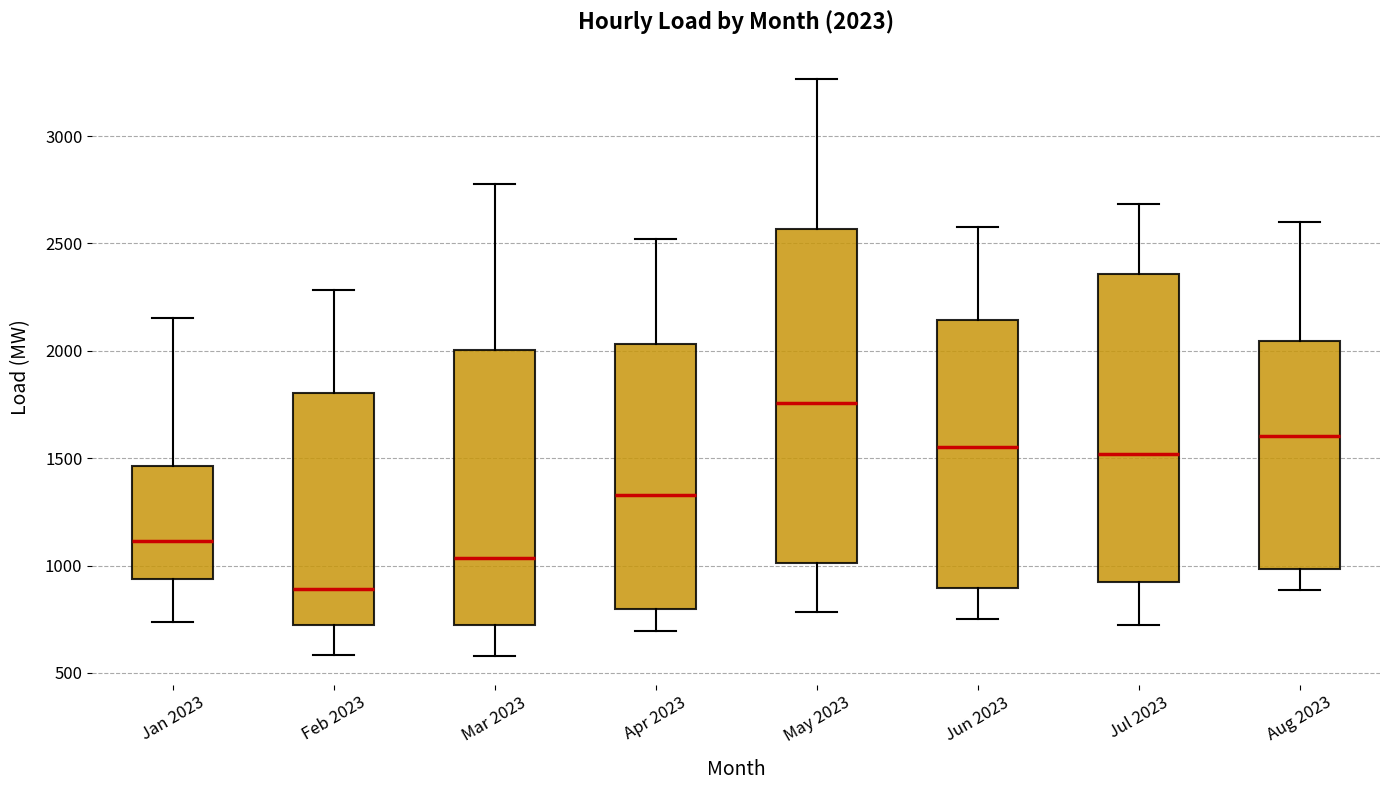

Which box is the tallest, from its lower edge to its upper edge?

May 2023